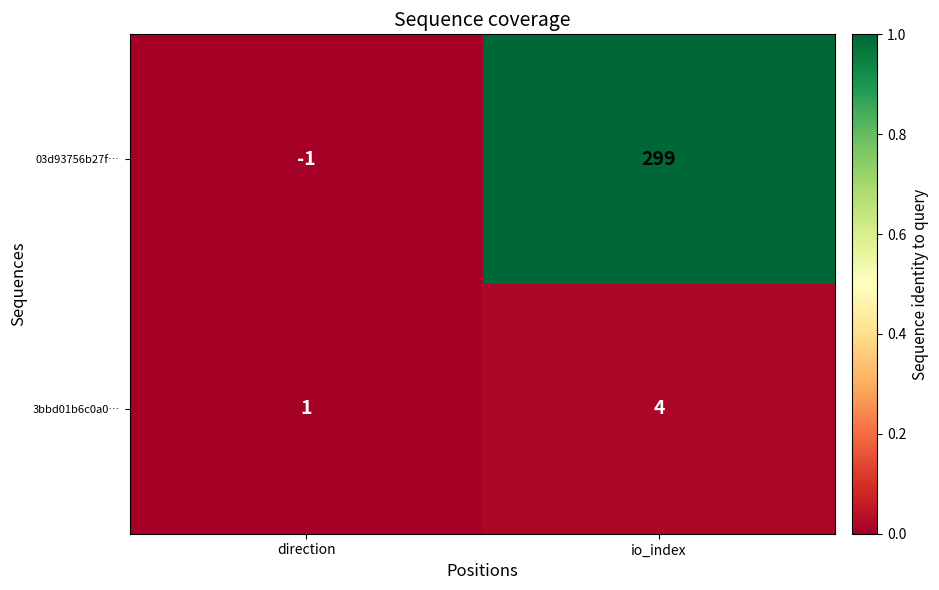

List the series in order of their overall mean, highest first.

03d93756b27f…, 3bbd01b6c0a0…